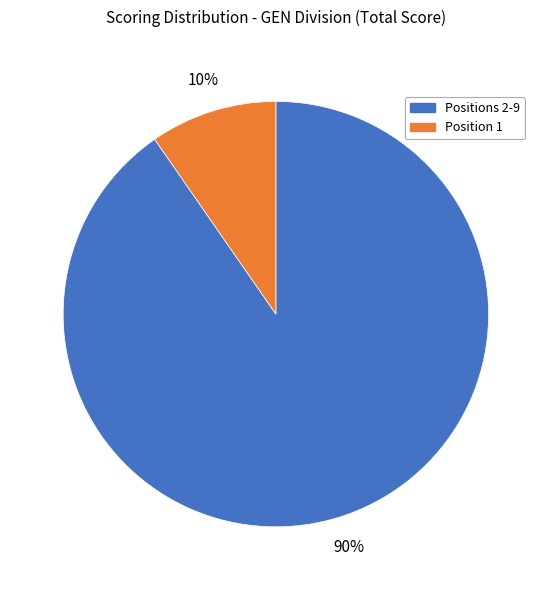

To the nearest percent, what is the average slice percentage?

50%